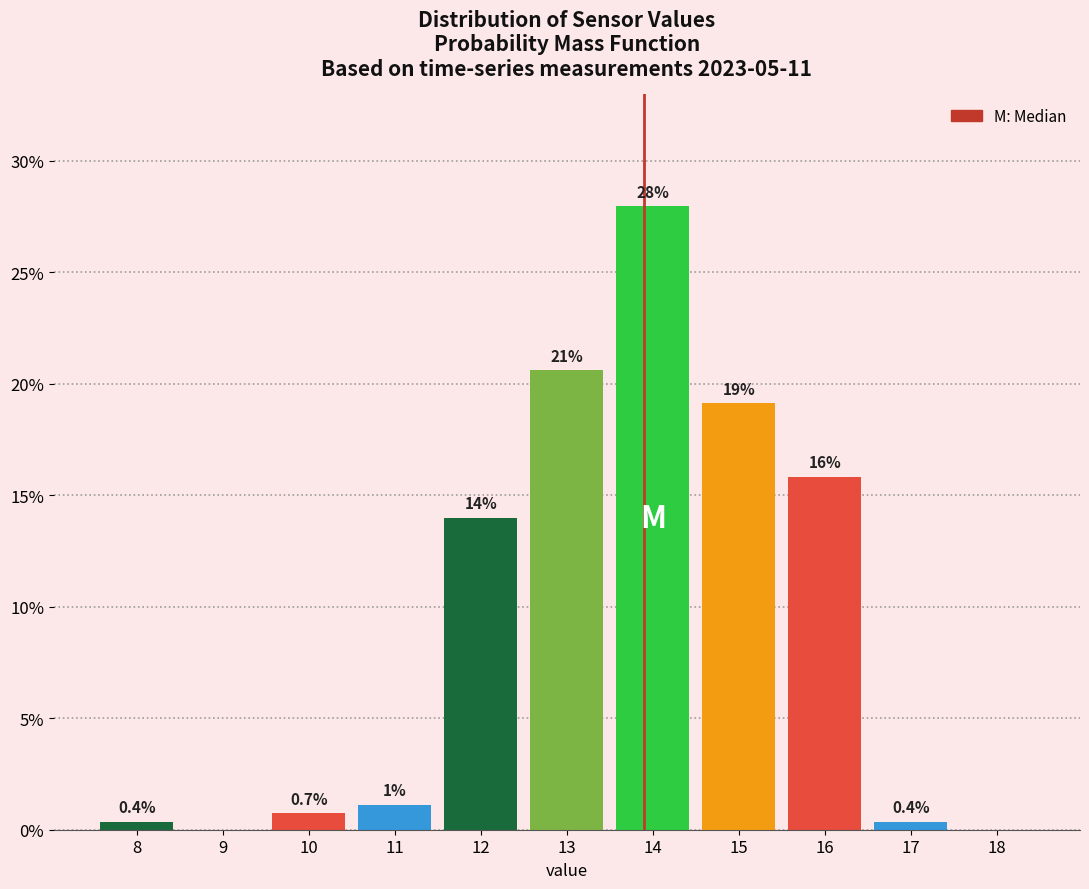

Reading left to right, what are all the values shown in this chart?

8=0.4	9=0.0	10=0.7	11=1.1	12=14.0	13=20.6	14=27.9	15=19.1	16=15.8	17=0.4	18=0.0